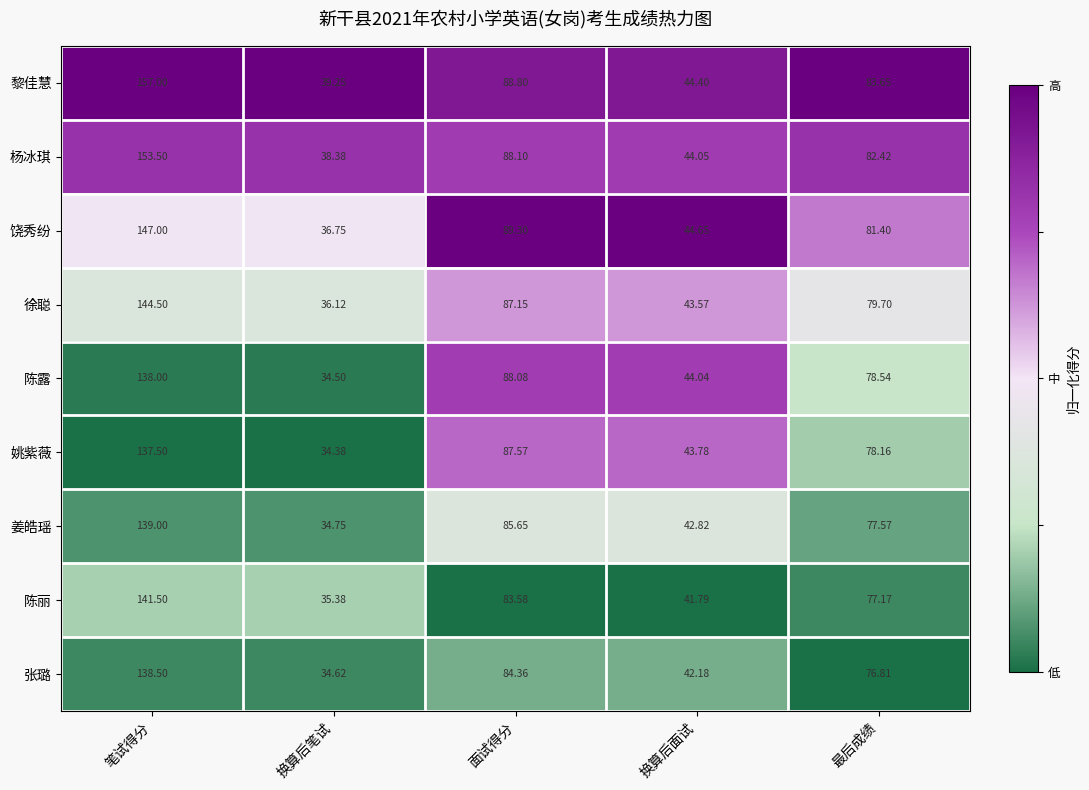

At which category is the sum across all series the highest?

笔试得分